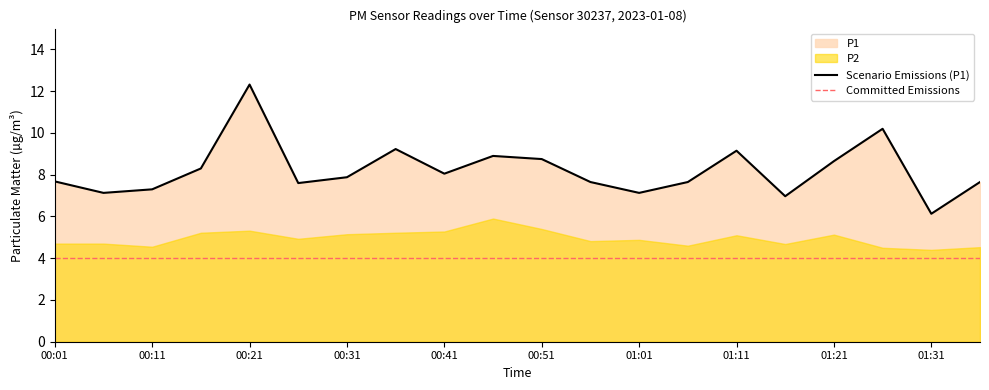

What is the difference between the values at 00:51 and 00:21?

3.6